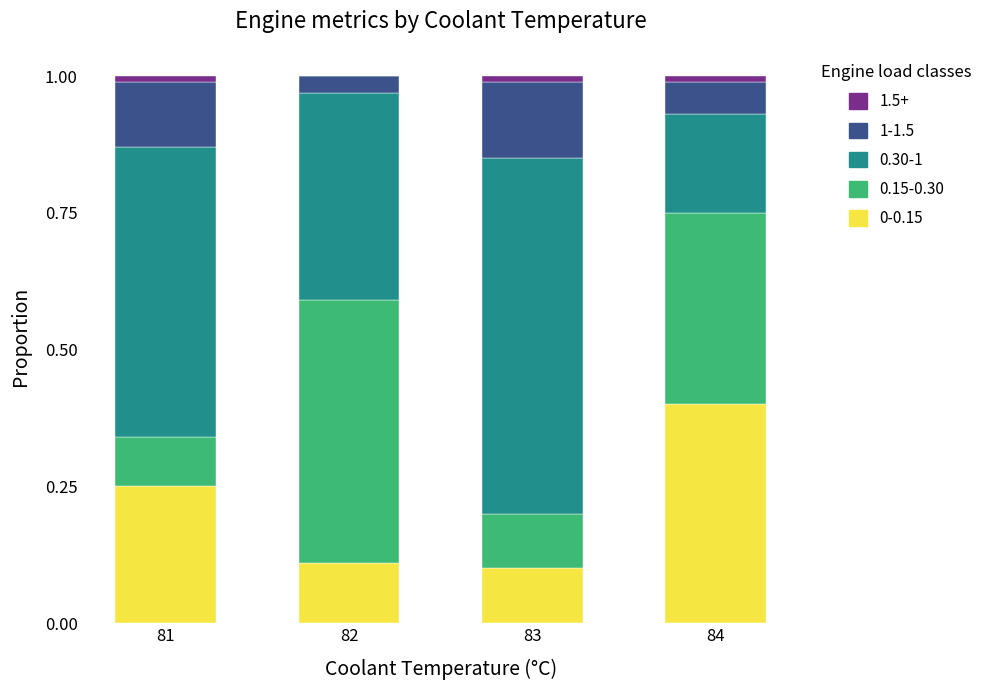

What is the total value across all series at 82?

1.0